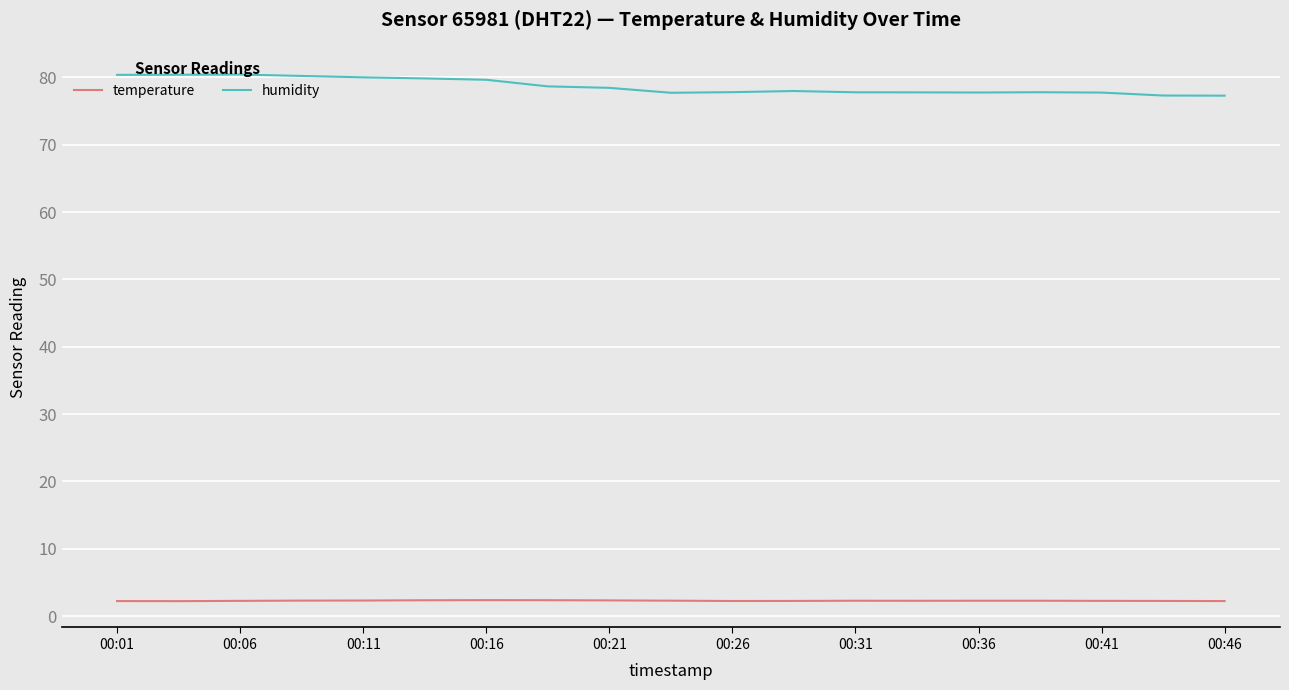

List the series in order of their overall mean, highest first.

humidity, temperature